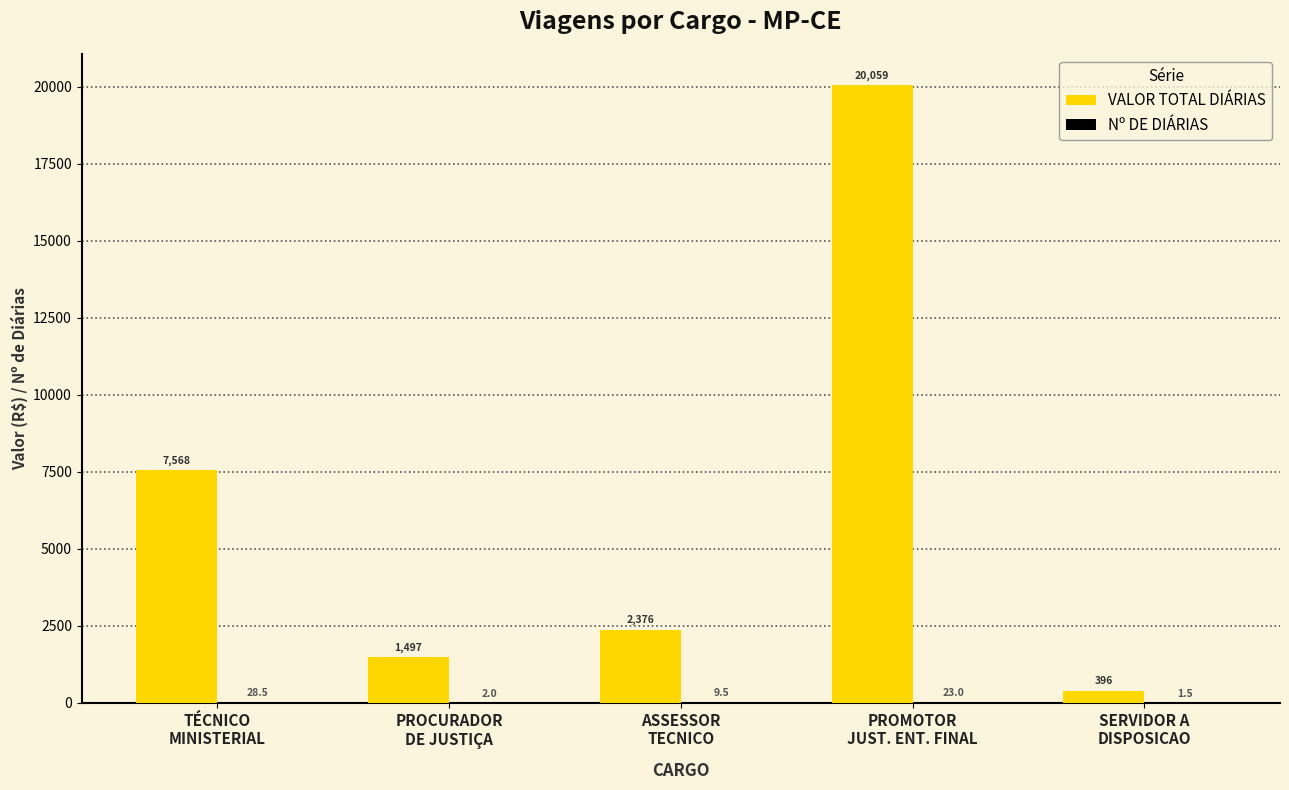

Is it true that VALOR TOTAL DIÁRIAS equals 20059.3 at PROMOTOR
JUST. ENT. FINAL?

True